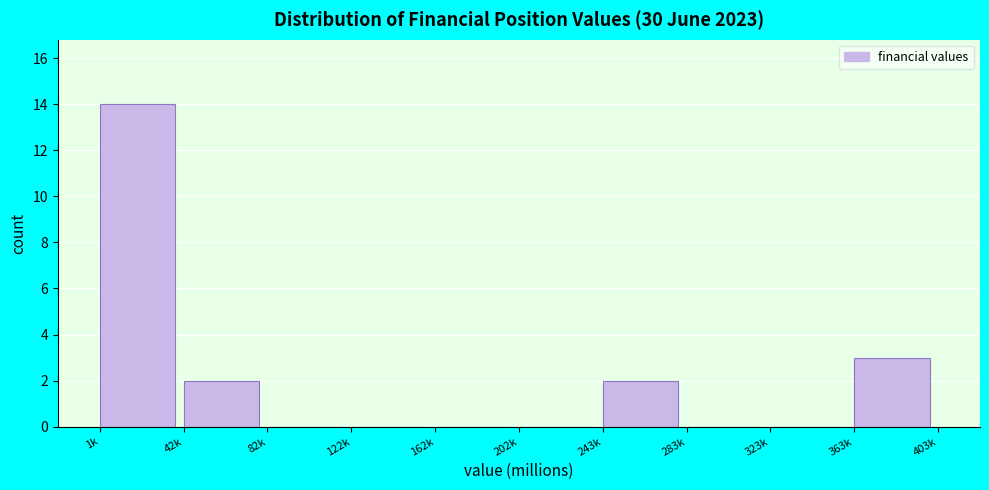

Reading left to right, what are all the values shown in this chart?

1k=14	42k=2	82k=0	122k=0	162k=0	202k=0	243k=2	283k=0	323k=0	363k=3